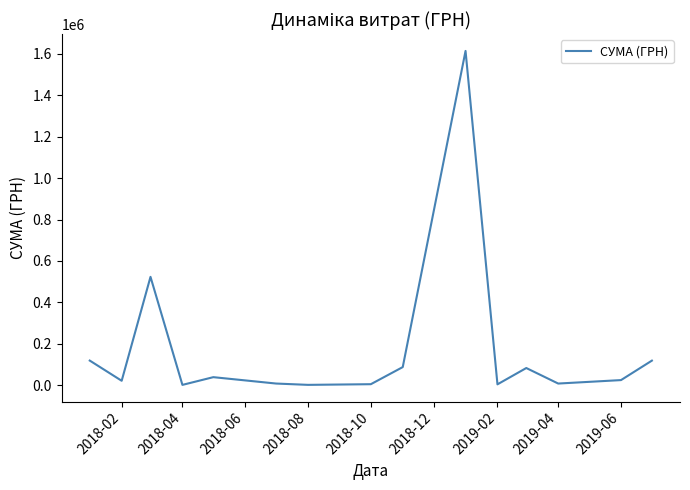

Count the number of data series in this chart.

1